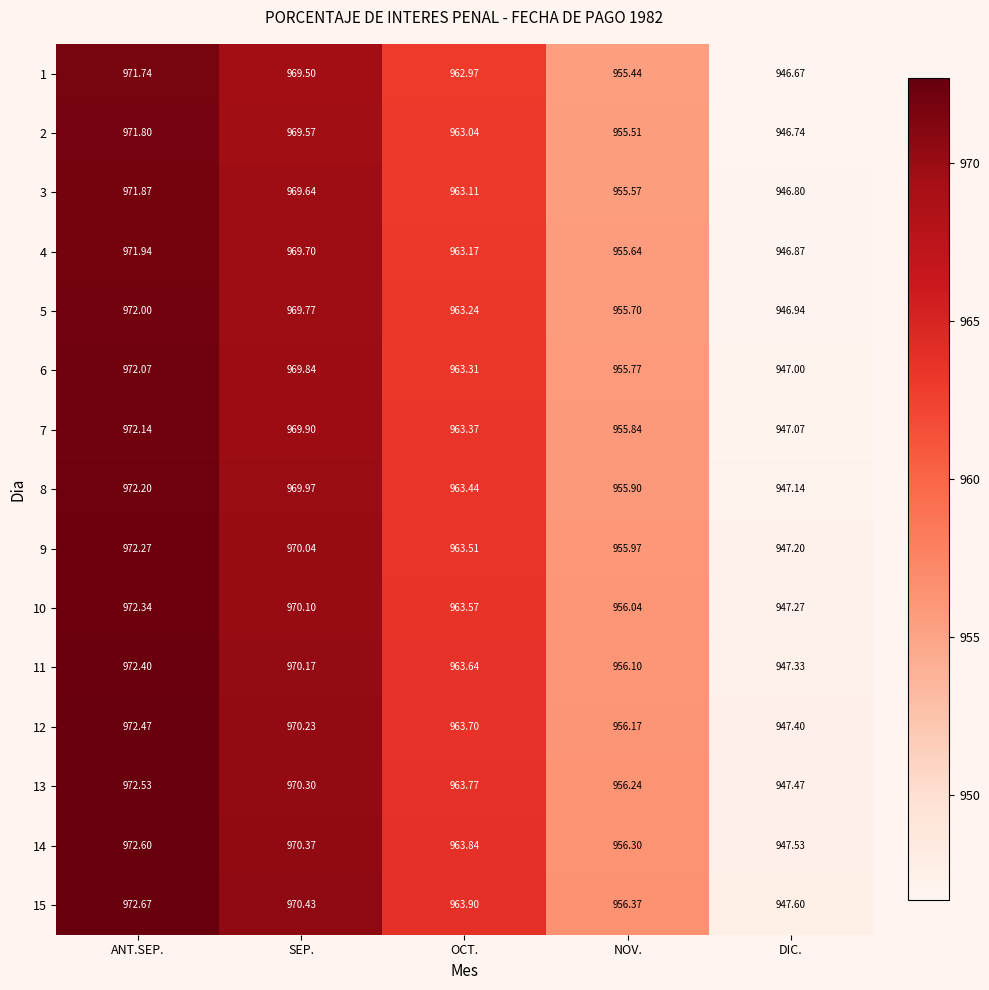

Where is 9 nearest to the value 959?

NOV.